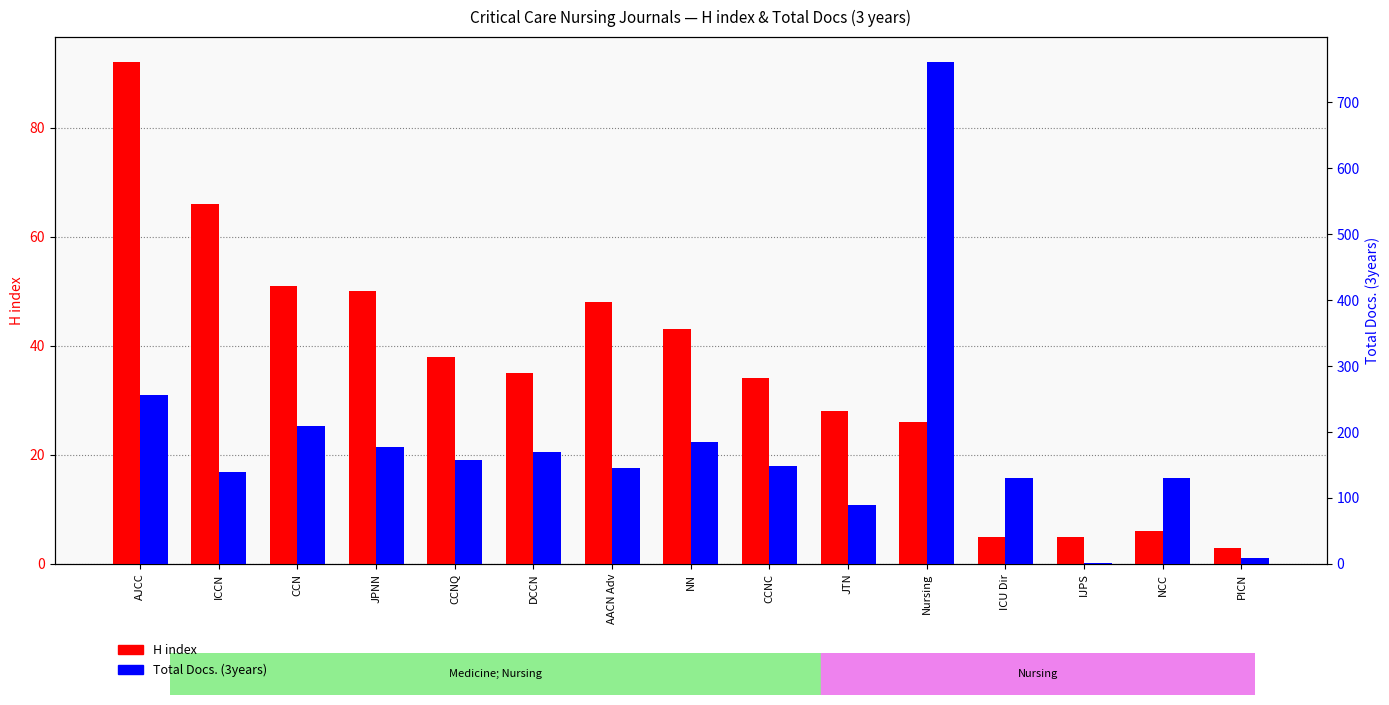

Which has a higher value, AACN Adv or CCNC?

AACN Adv